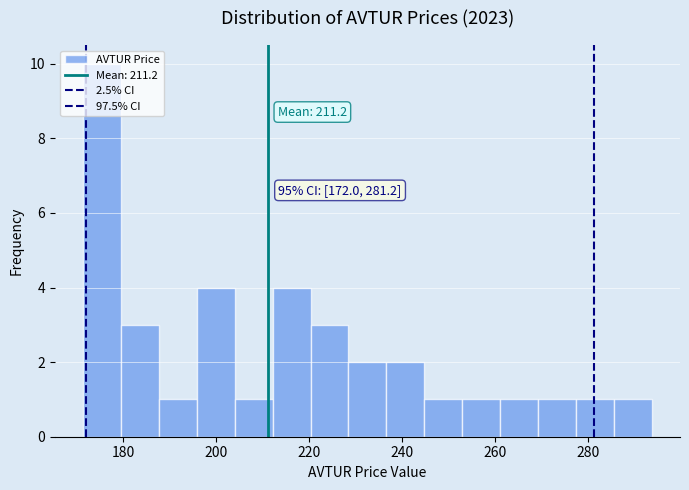

Over which range of the x-axis is the bar tallest?

172 to 180